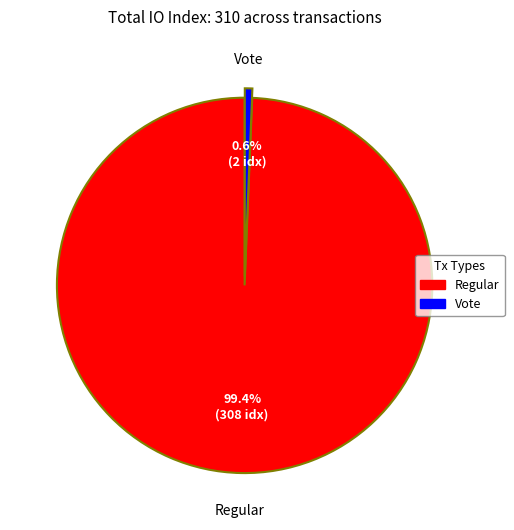

Is there a majority slice in this chart?

Yes